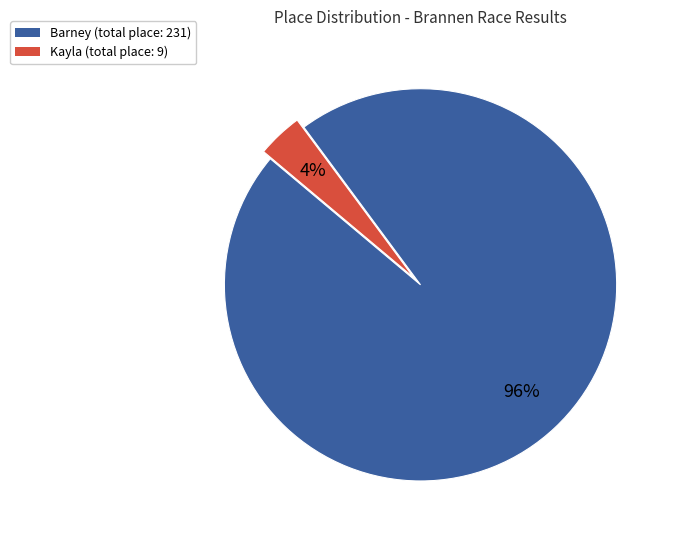

To the nearest percent, what is the average slice percentage?

50%